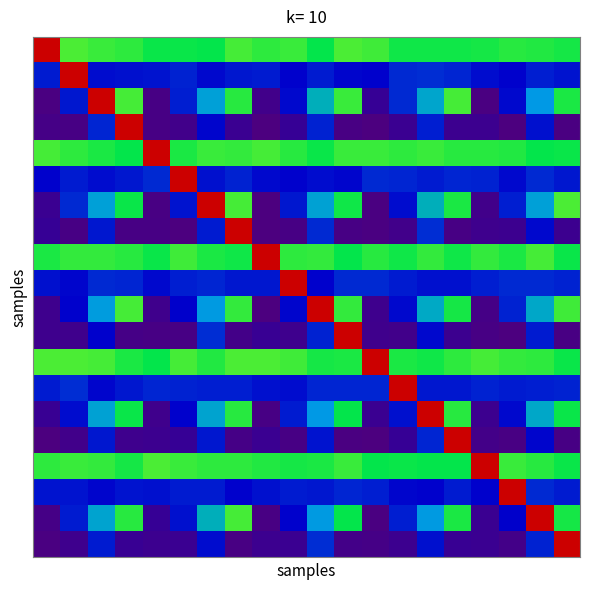

What is the maximum value shown in the chart?

1.0